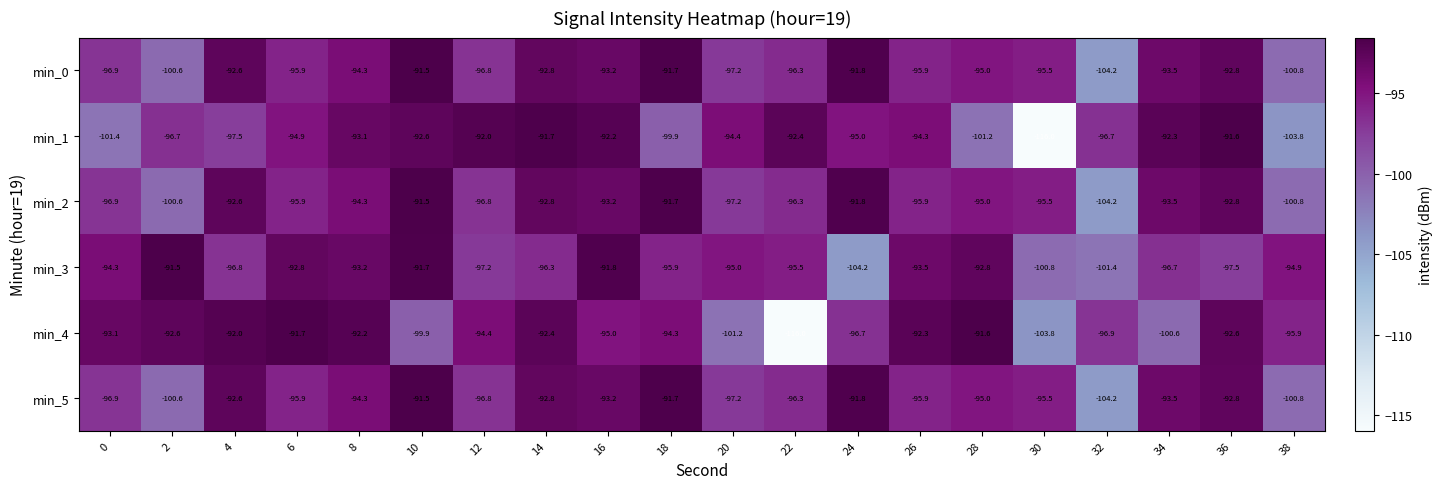

At which category is the sum across all series the highest?

16